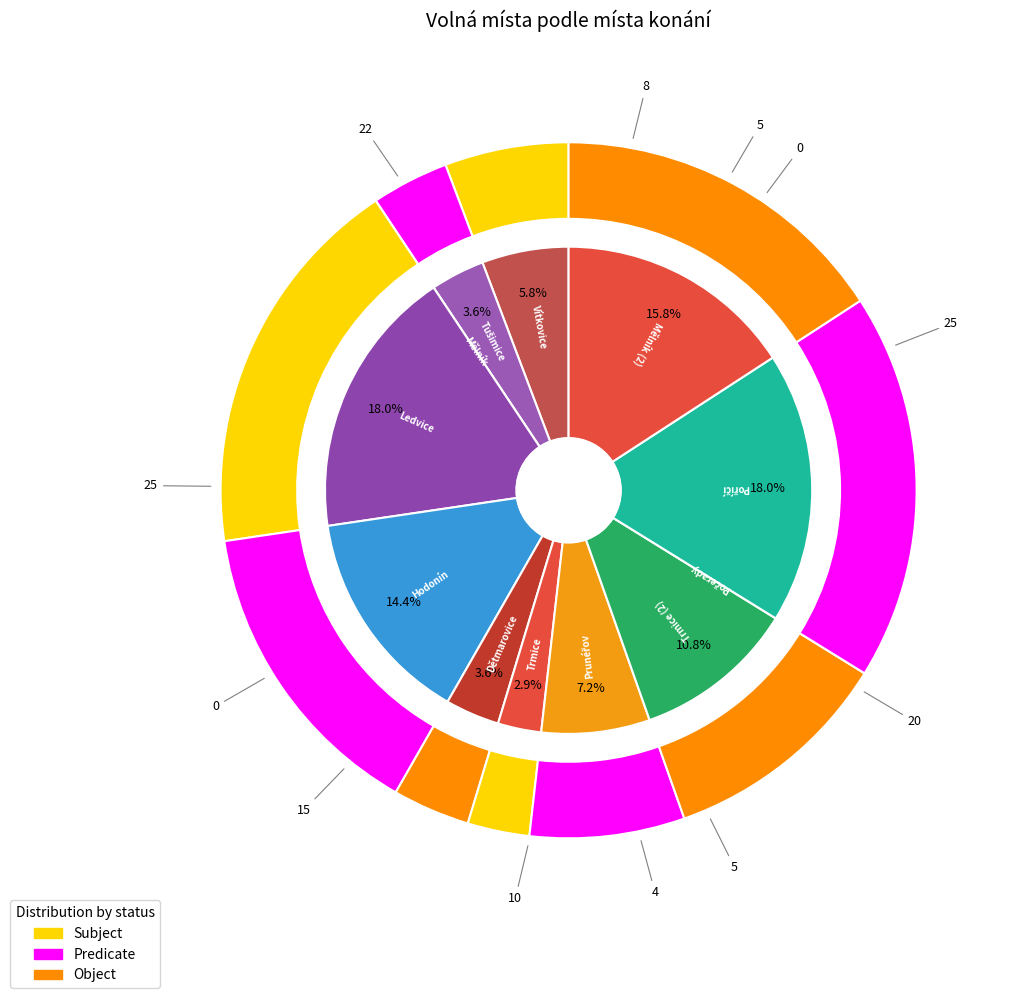

Which category has the biggest portion of the pie?

Ledvice